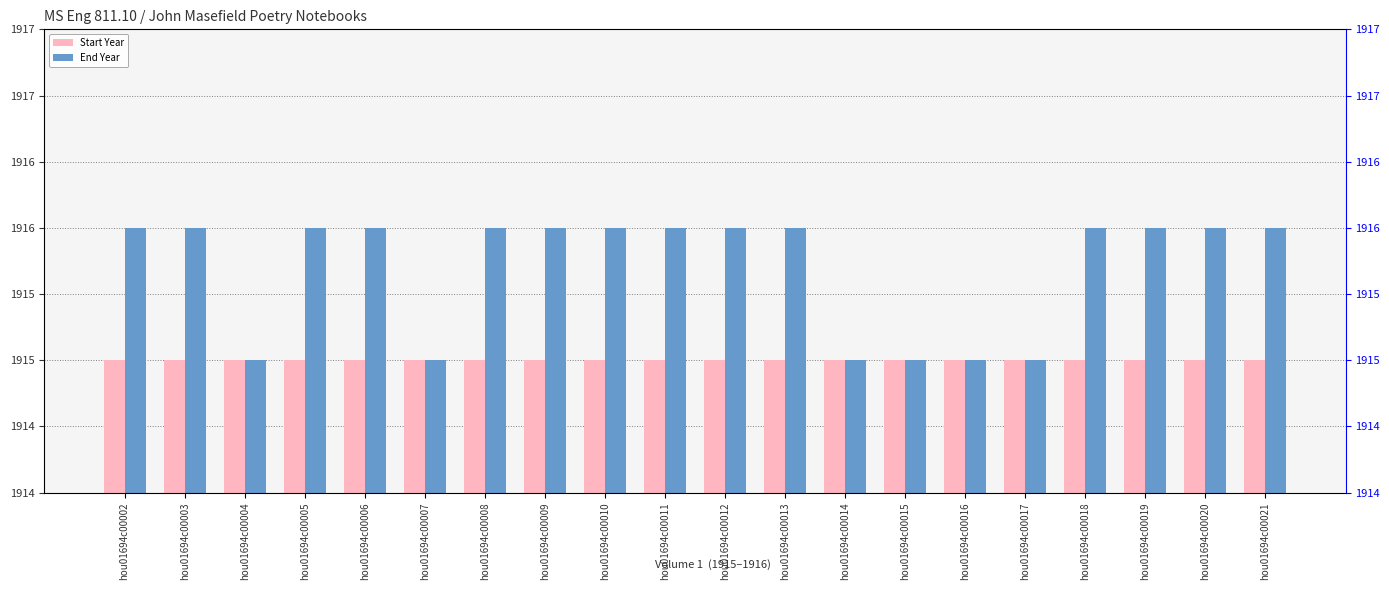

Which category has the lowest value in the End Year series?

hou01694c00004